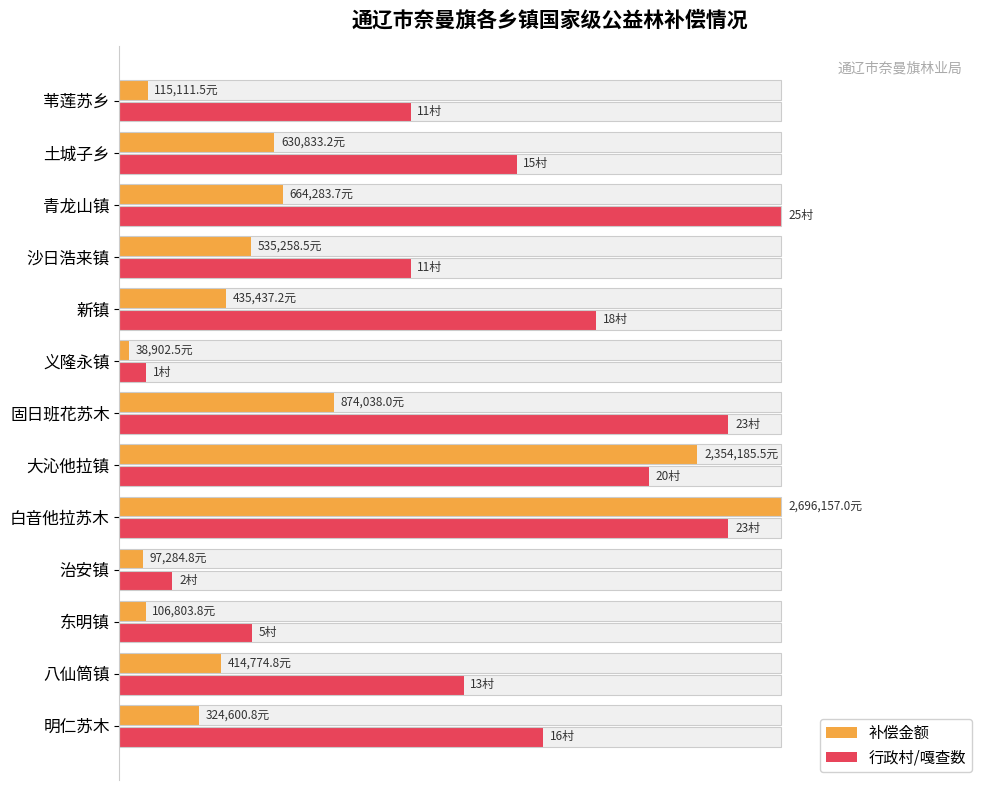

Which series has the widest spread of values?

补偿金额